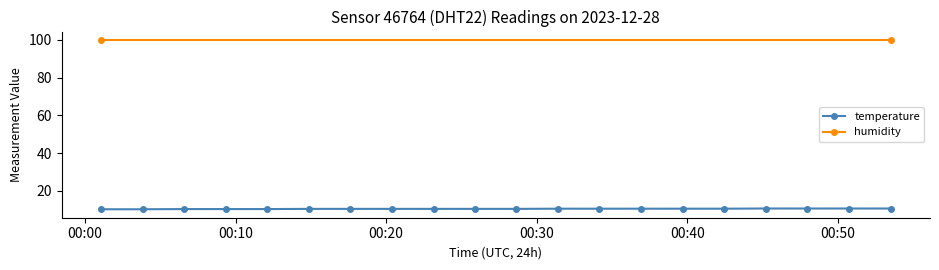

What is the lowest value of the temperature series?

10.3